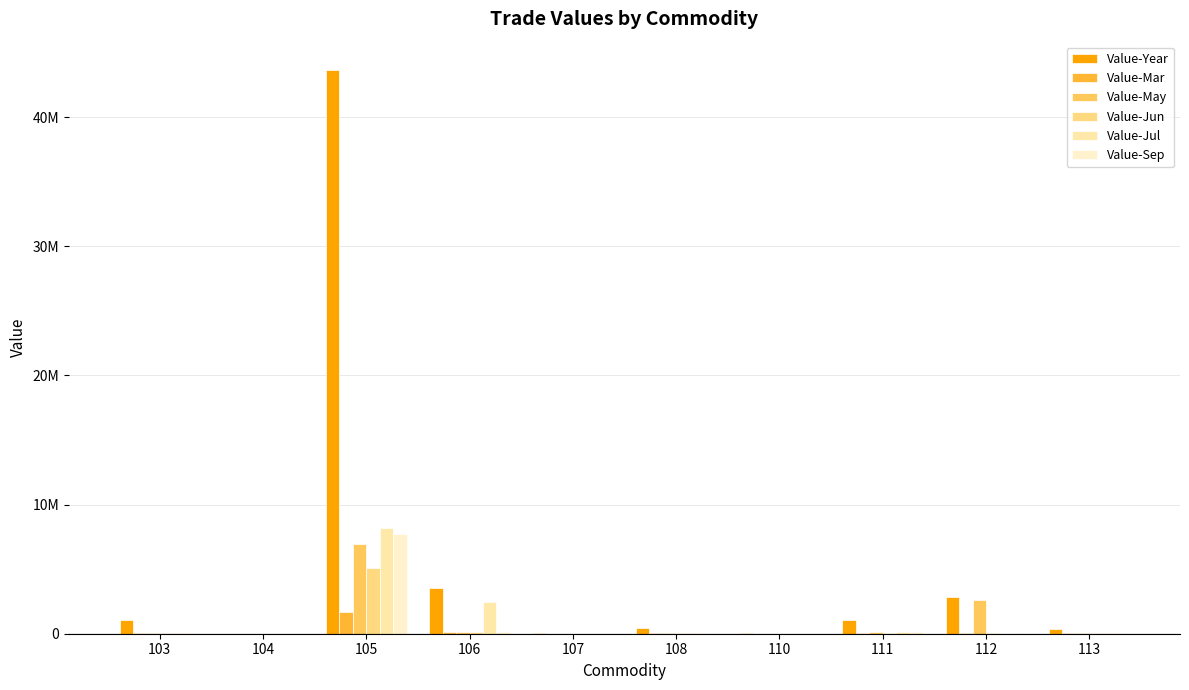

Reading right to left, what are all the values shown in this chart?

Value-Year: 364130	2839032	1050135	92981	424718	17760	3545872	43662894	4324	1038062
Value-Mar: 30165	37246	86820	5815	46794	0	133901	1656163	0	81045
Value-May: 23955	2582734	96498	6683	33718	0	101228	6942822	1205	52204
Value-Jun: 32231	24611	91898	6620	39399	0	122477	5110901	0	68597
Value-Jul: 26779	16811	107109	7711	35249	0	2471844	8175916	0	53736
Value-Sep: 21381	26932	116749	5891	50860	8880	98189	7686273	1624	42161